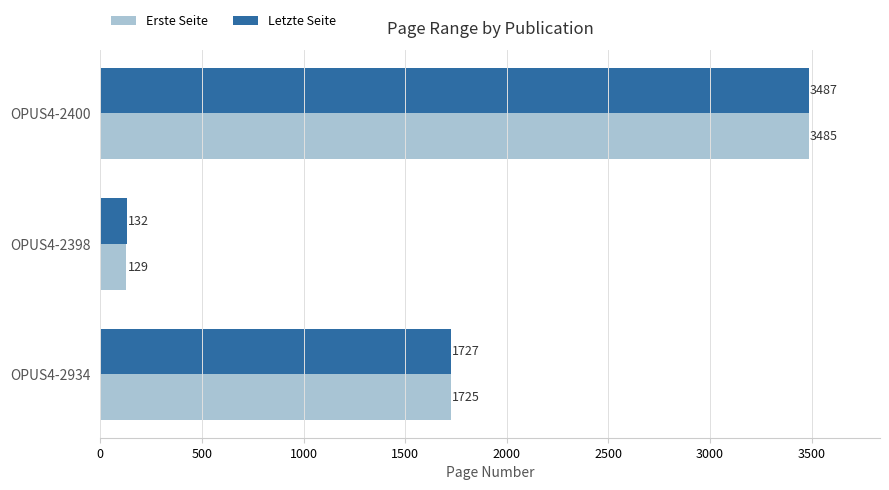

Which series has the widest spread of values?

Erste Seite